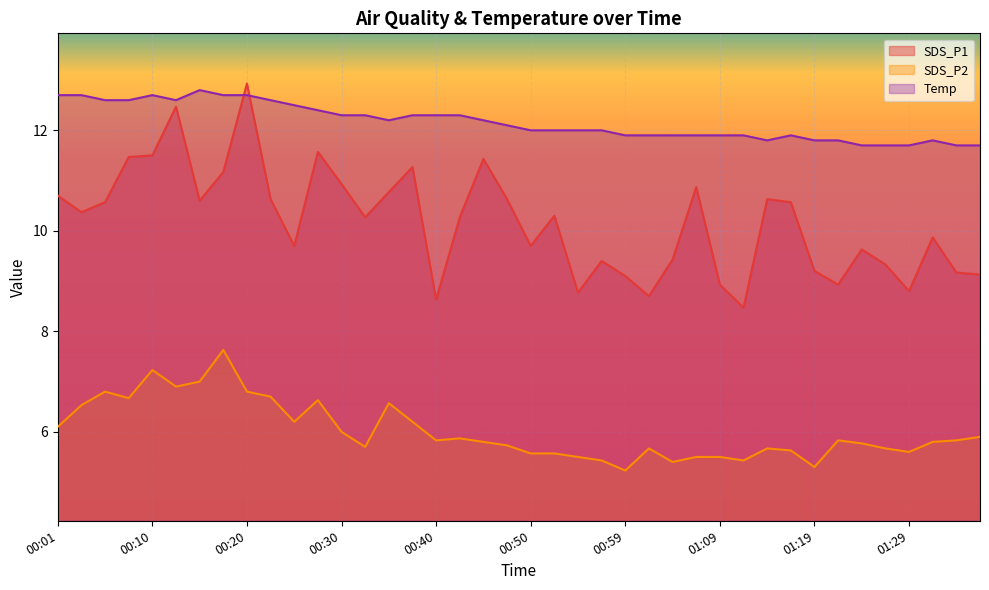

What position from the left is 00:15?

7